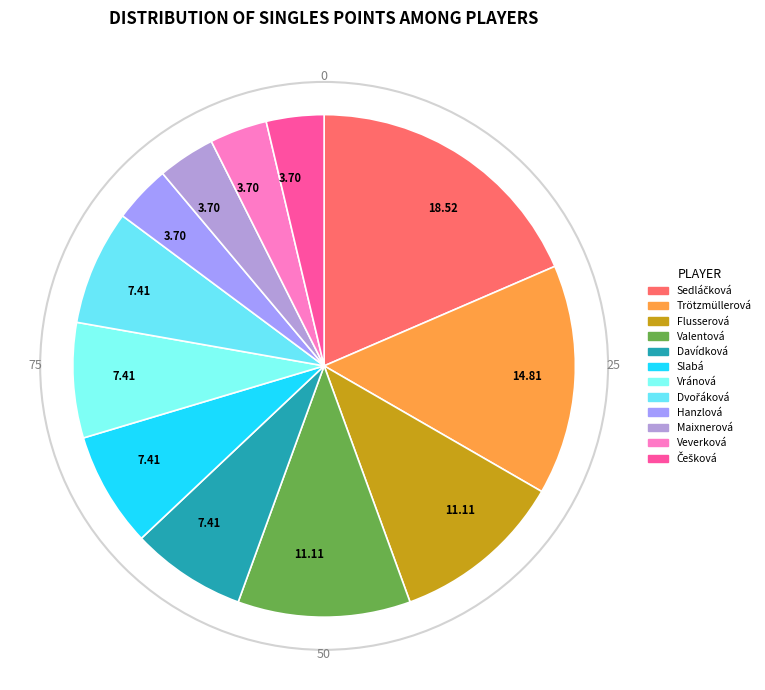

How many segments does this pie chart have?

12